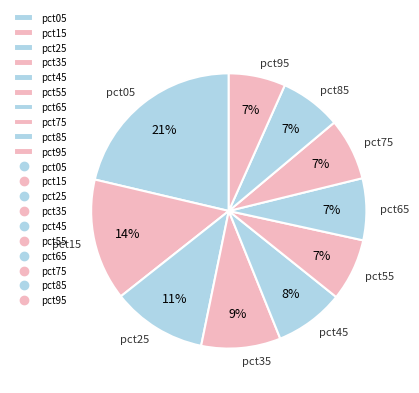

To the nearest percent, what portion does pct65 represent?

7%